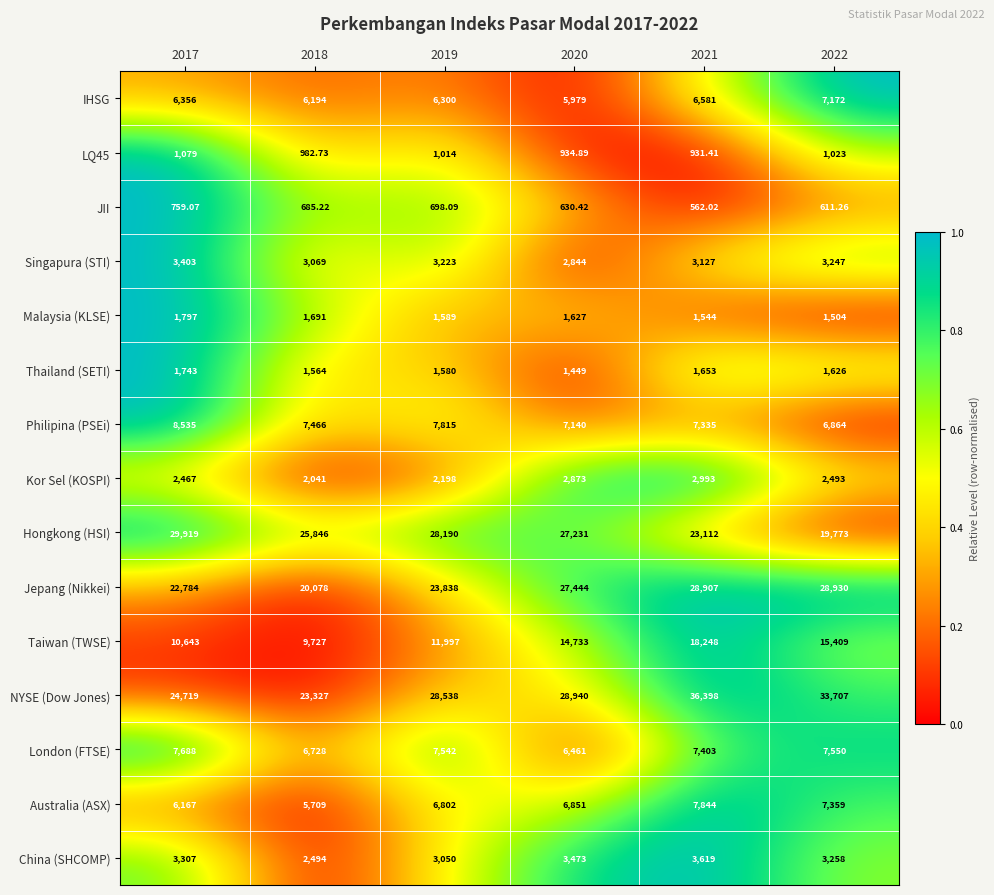

What is the spread (max minus min) of values at 2018?

25160.8